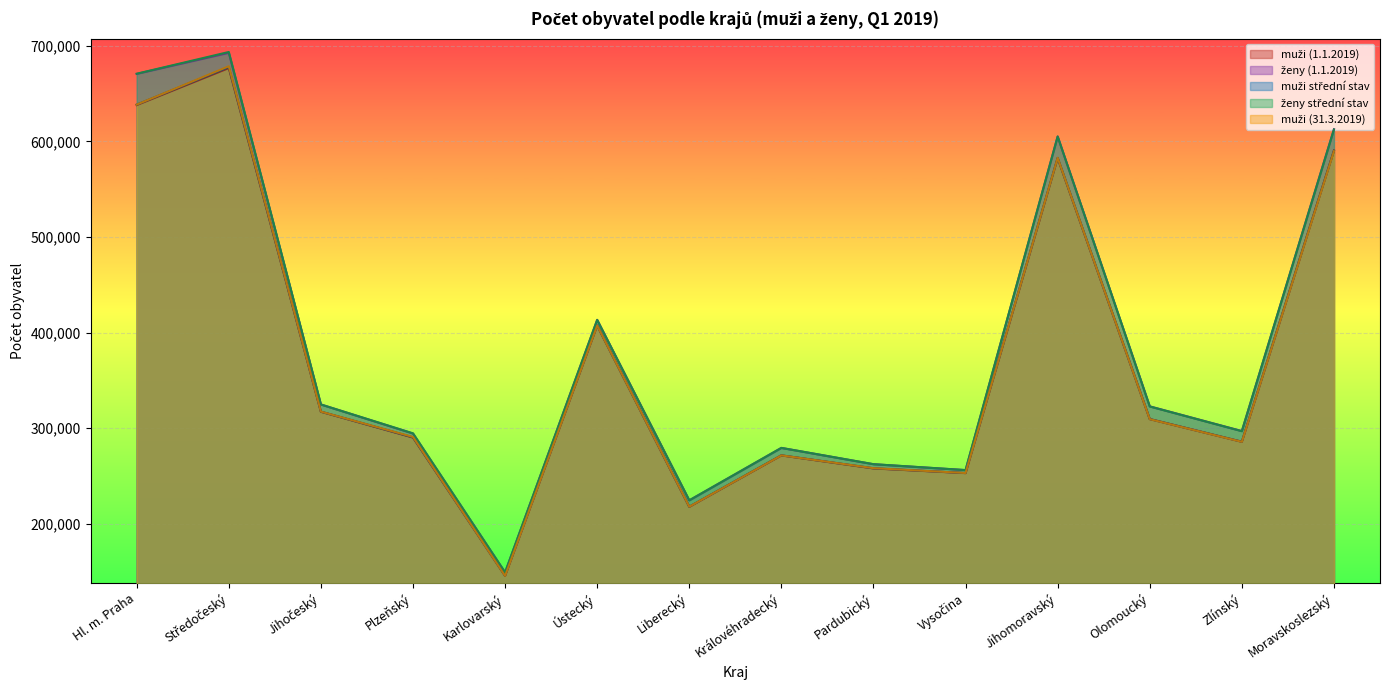

How many interior local peaks does the muži střední stav series have?

4